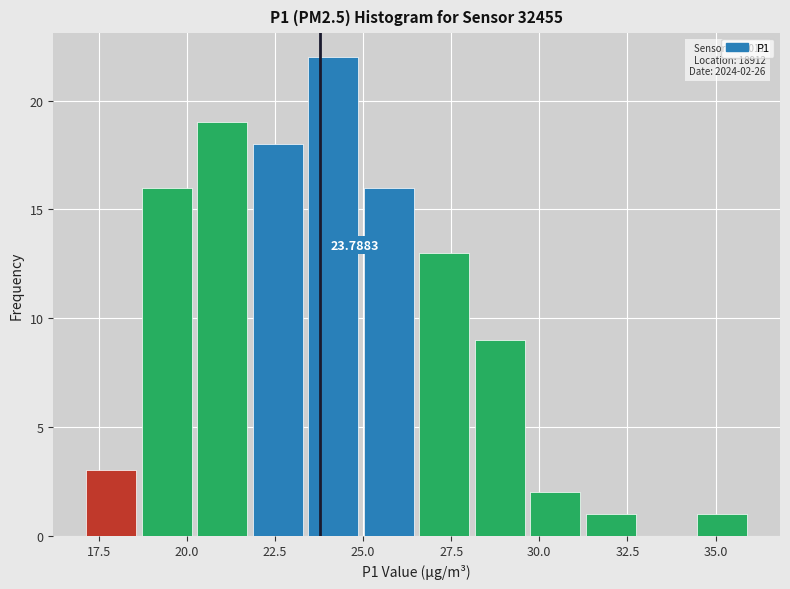

Read against the x-axis, roughly where is the centre of the tallest bar?

24.0